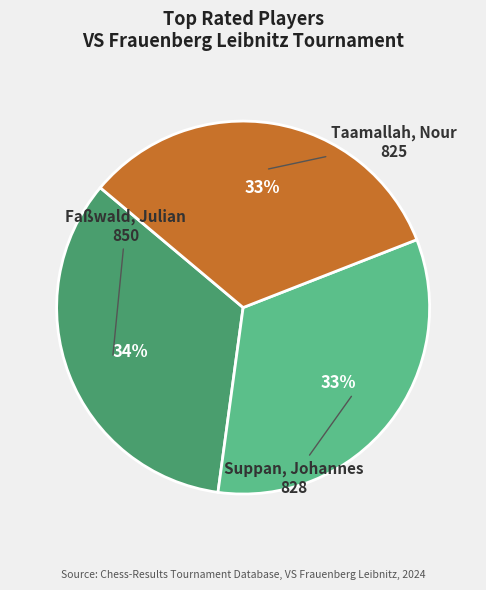

Is there any slice that represents more than half of the pie?

No